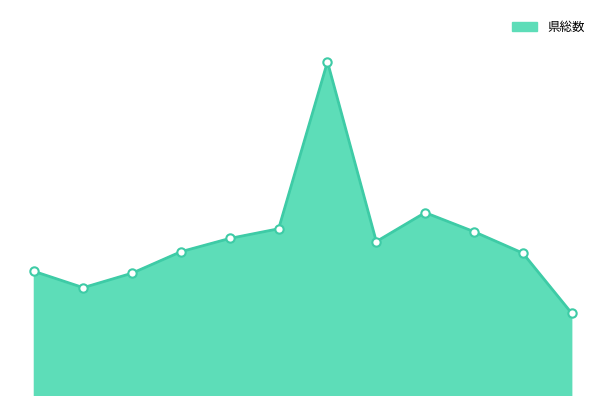

Does the chart display data point markers on the line(s)?

No